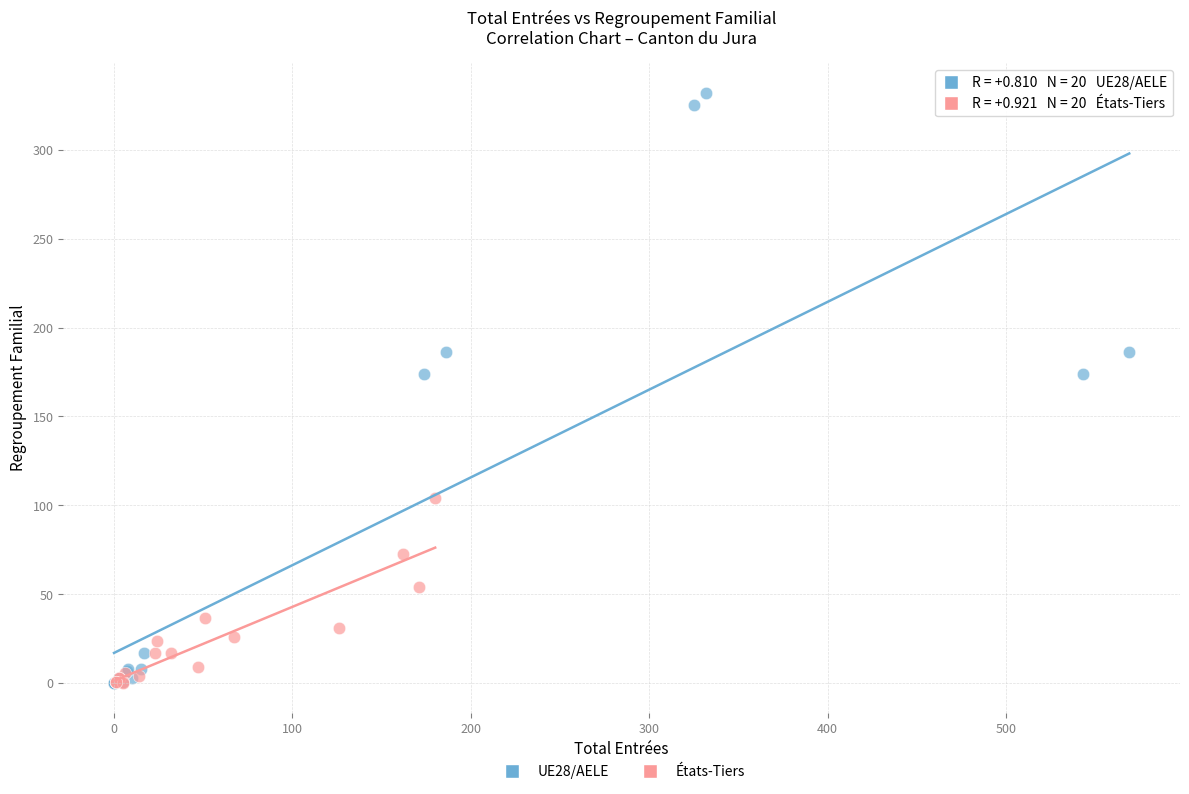

What are all the series names shown in the legend?

UE28/AELE, États-Tiers